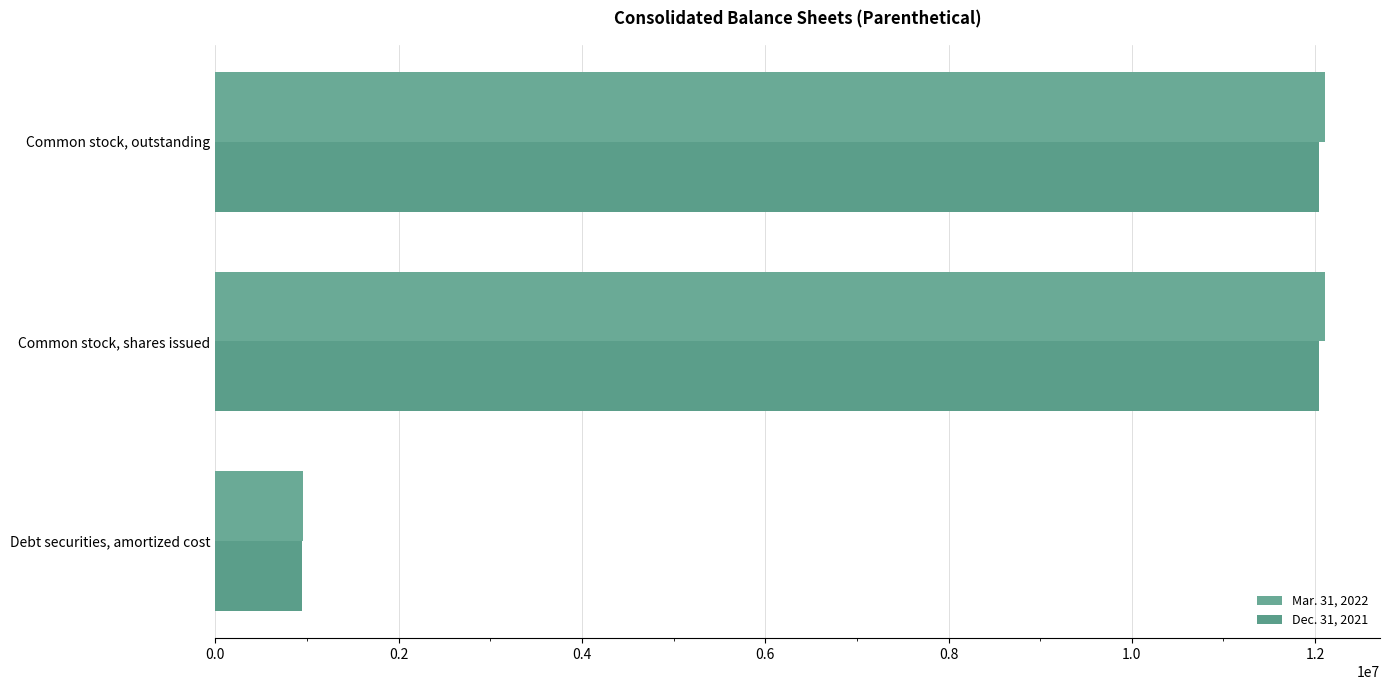

Count the number of data series in this chart.

2